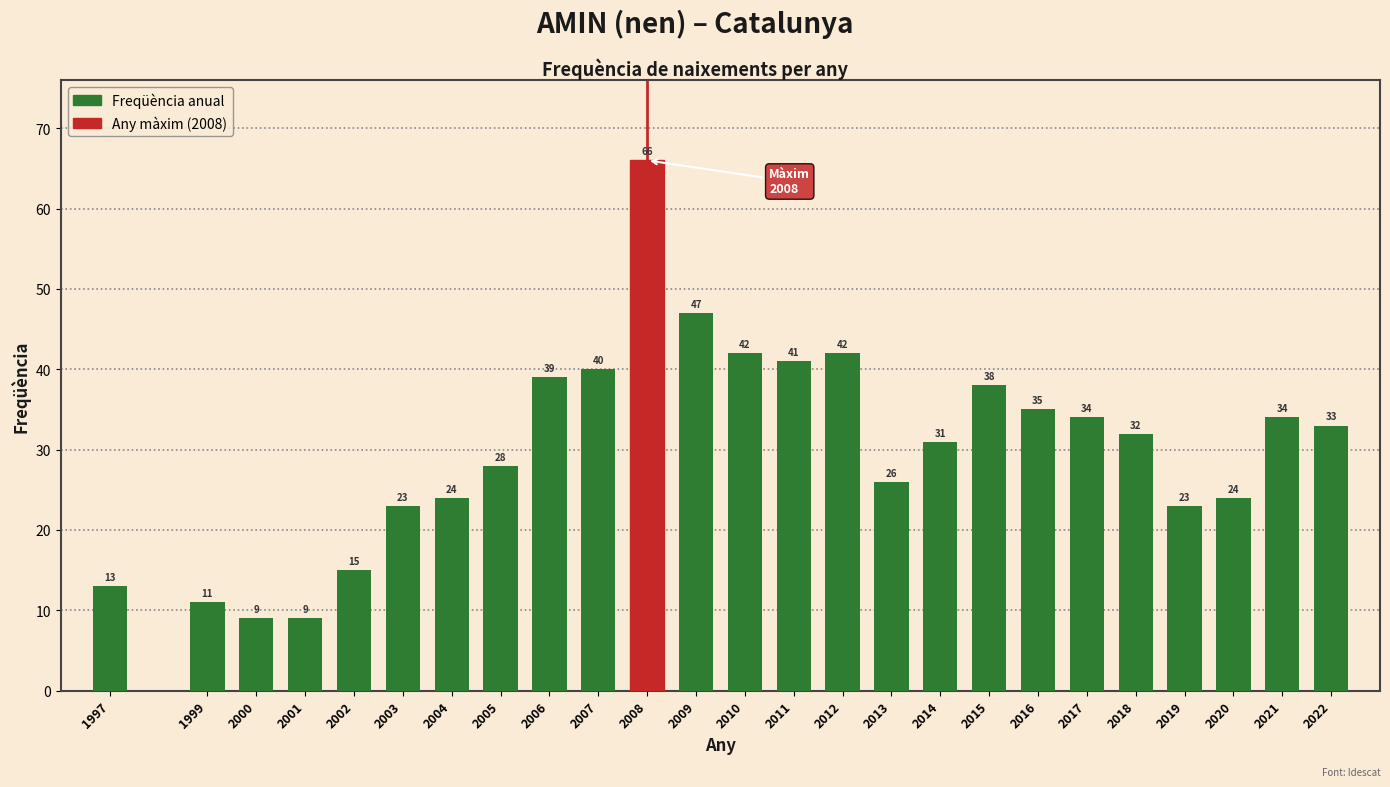

Reading left to right, list all the values displayed in this chart.

13	11	9	9	15	23	24	28	39	40	66	47	42	41	42	26	31	38	35	34	32	23	24	34	33